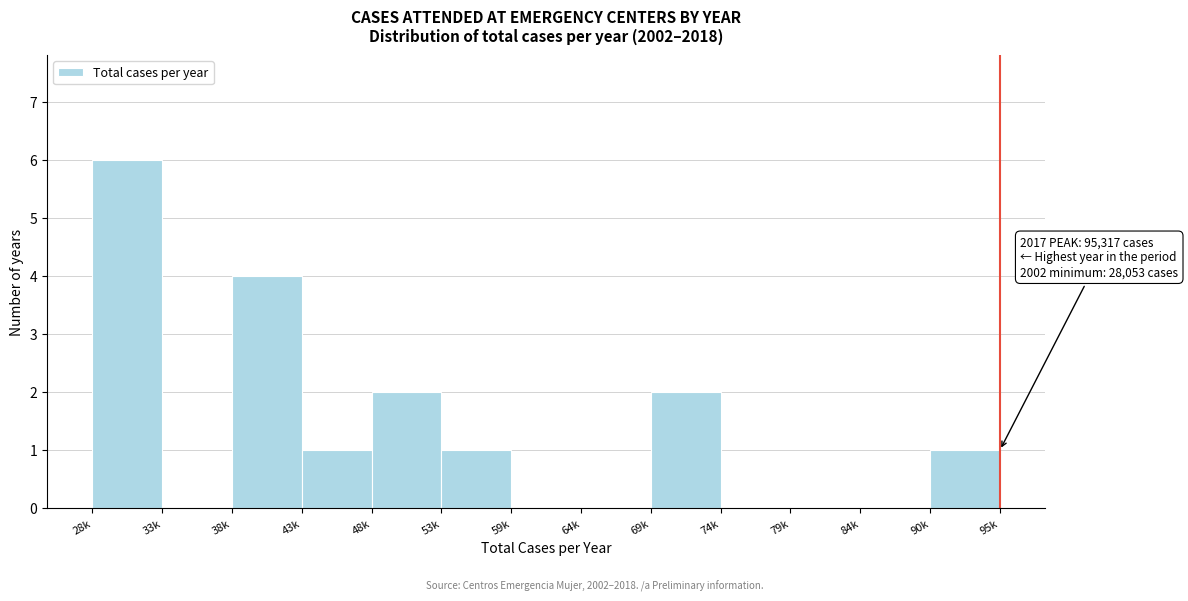

Reading left to right, transcribe all the data shown in this chart.

28k=6	33k=0	38k=4	43k=1	48k=2	53k=1	59k=0	64k=0	69k=2	74k=0	79k=0	84k=0	90k=1